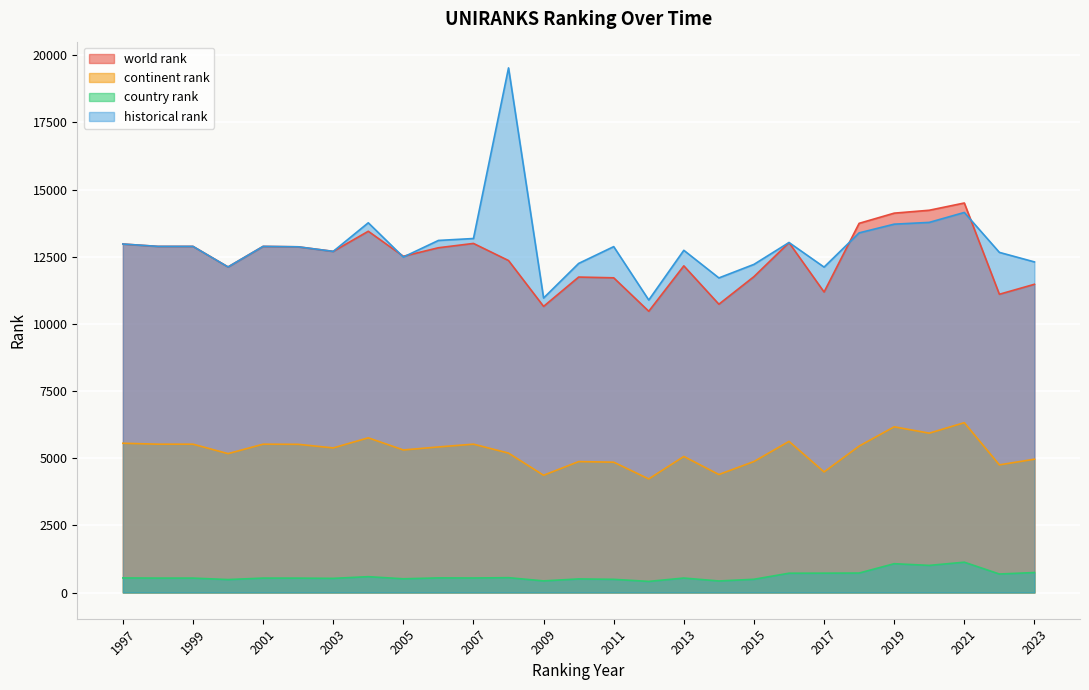

At which category does world rank reach its first local peak?

2001